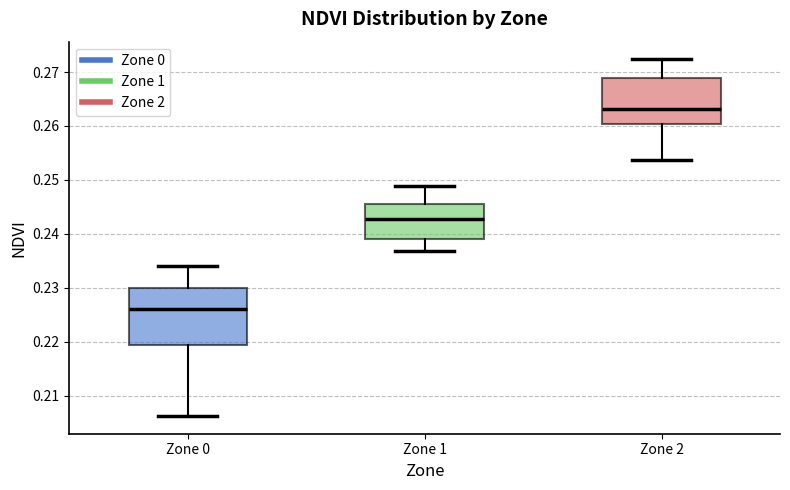

Which box is the tallest, from its lower edge to its upper edge?

Zone 0